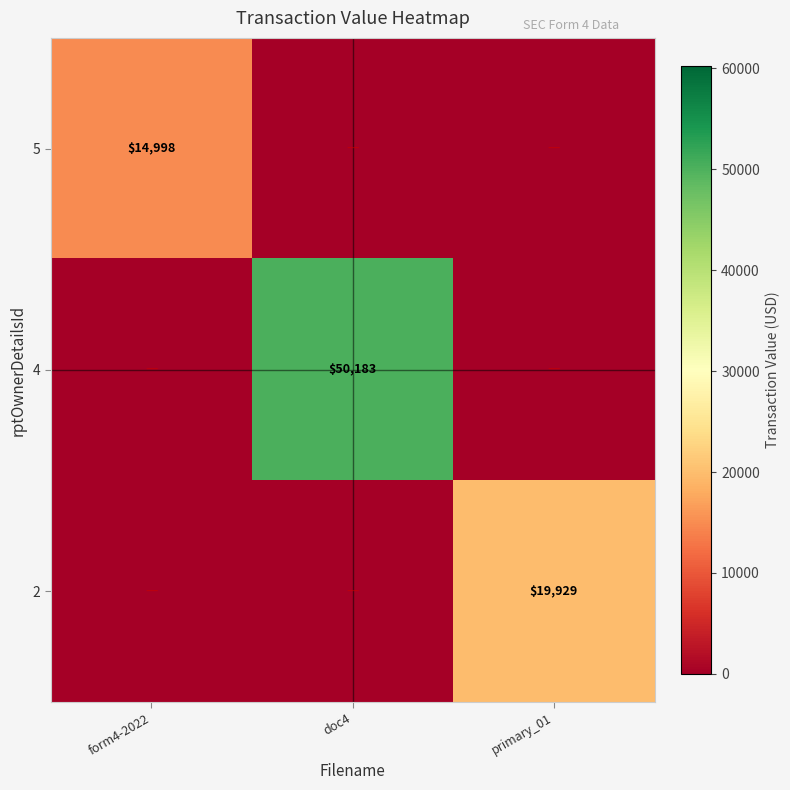

Is it true that 4 equals 50183 at doc4?

True